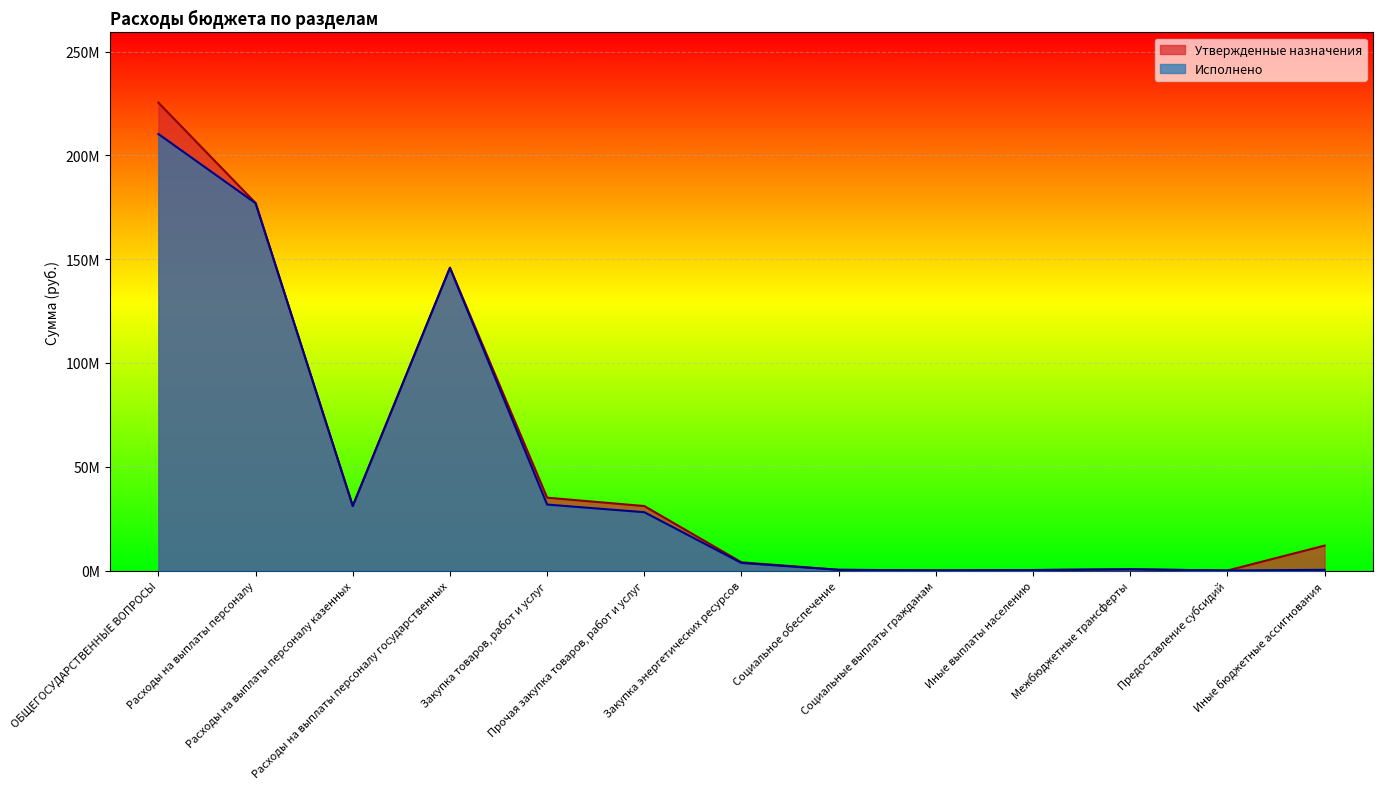

What are all the series names shown in the legend?

Утвержденные назначения, Исполнено